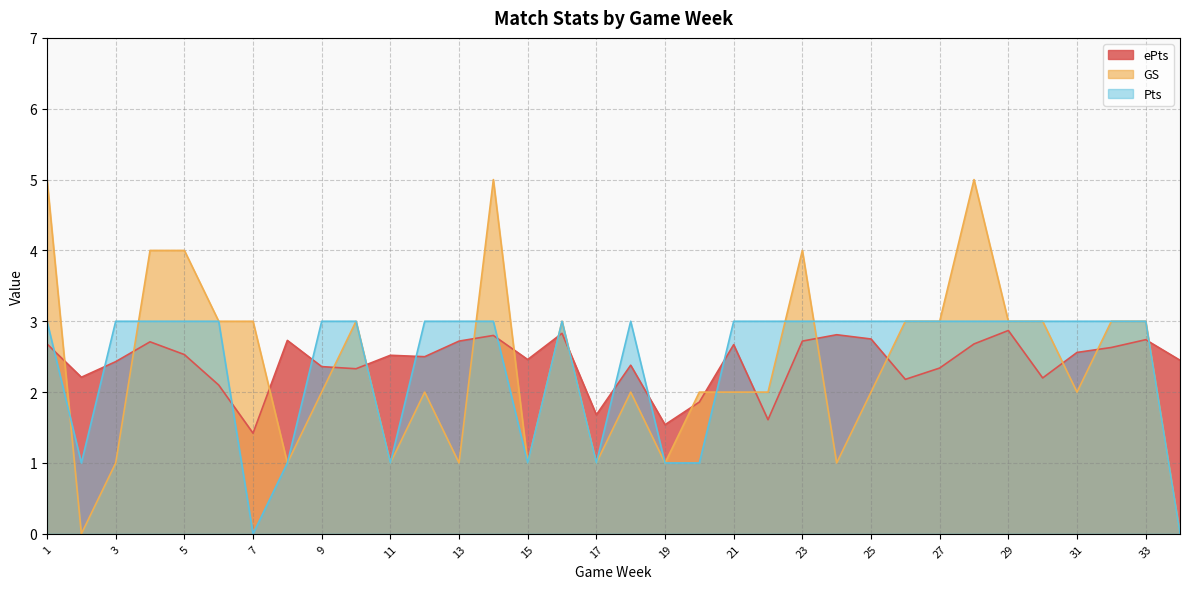

Which category has the highest value across all series?

1